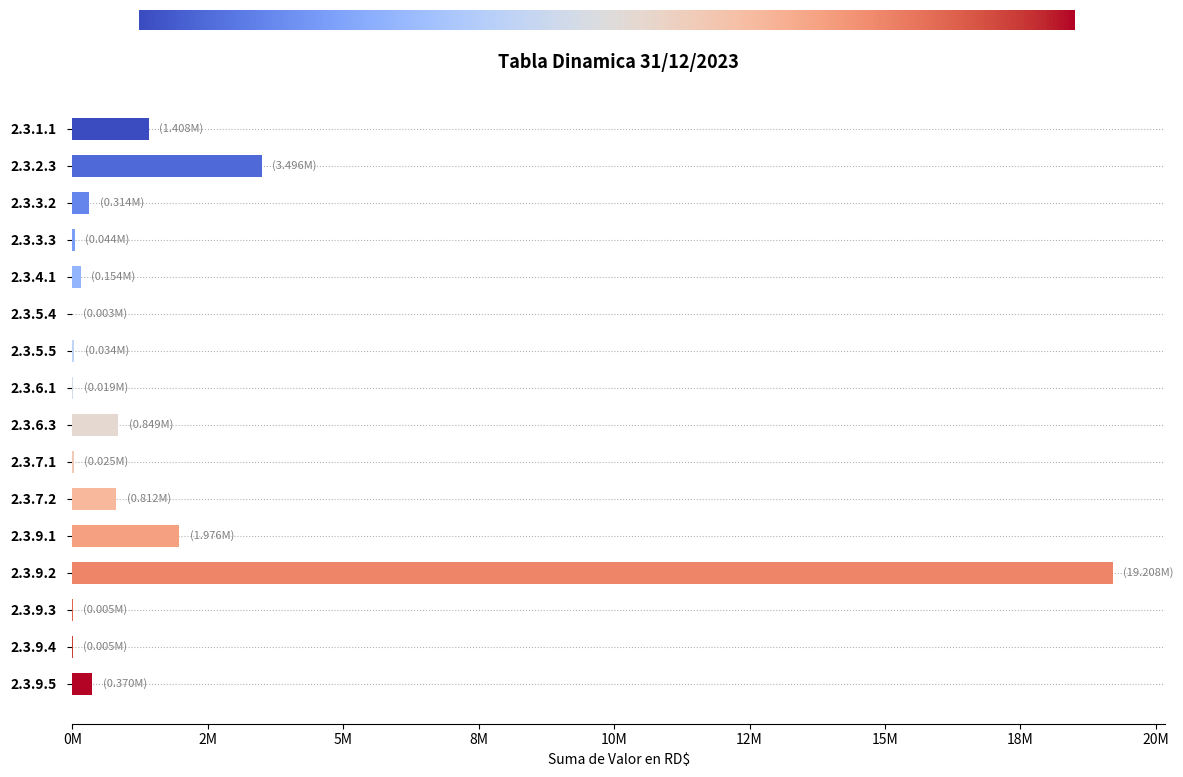

Where does the data first go above 314117?

2.3.1.1